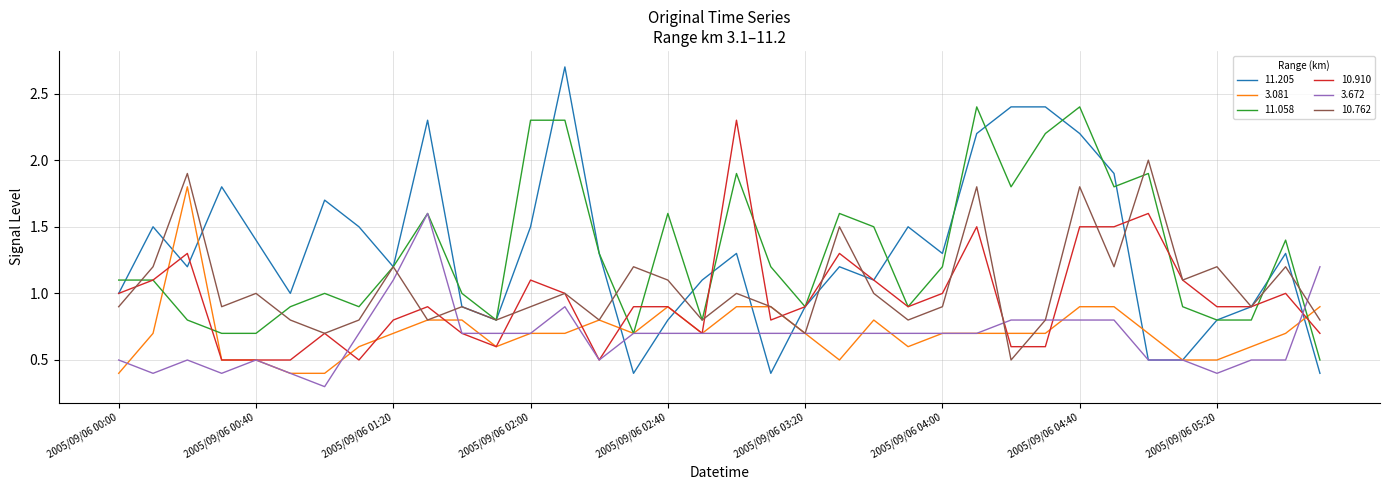

What is the smallest value displayed?

0.3